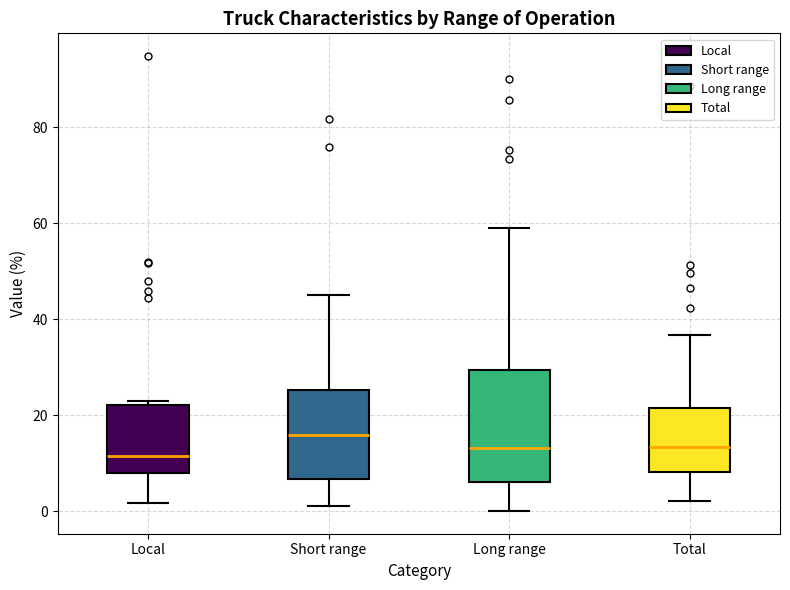

Which box has the highest median line?

Short range